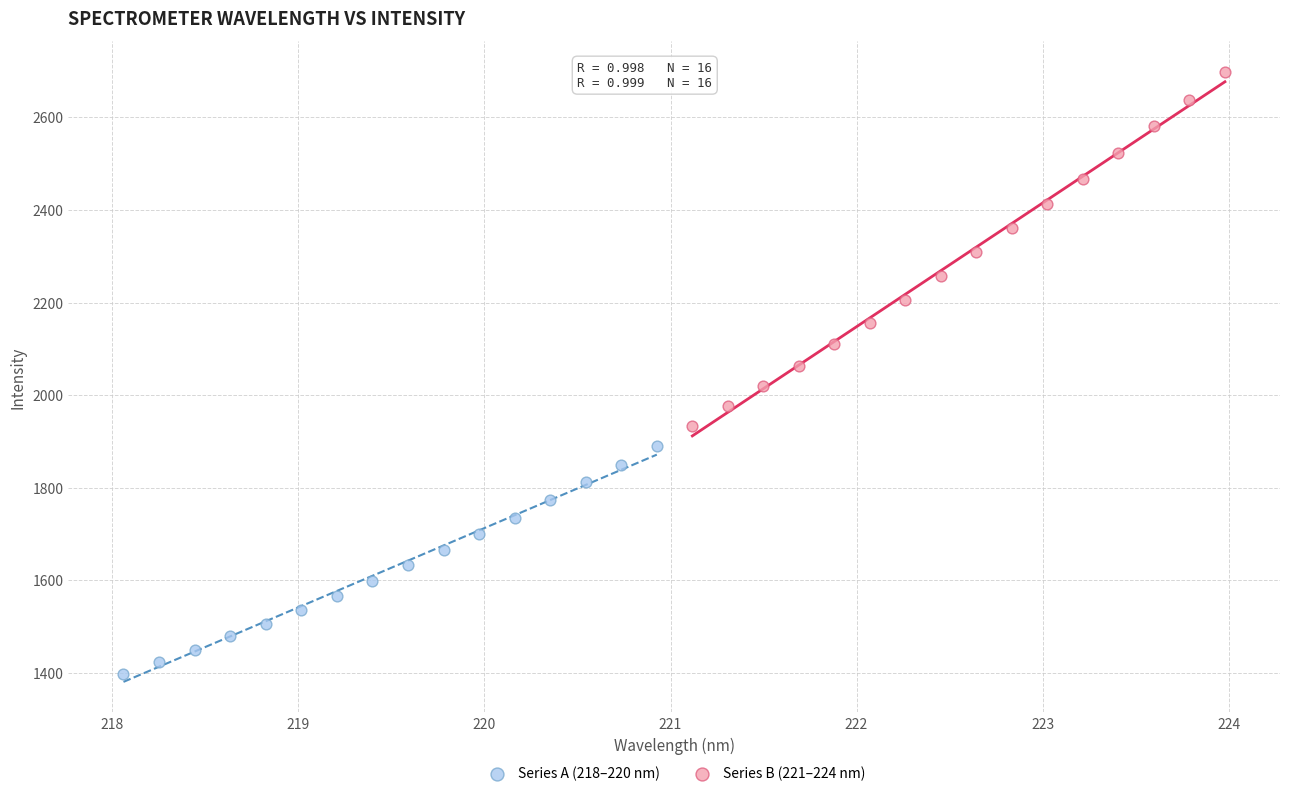

Which series has the widest spread of Y values?

Series B (221–224 nm)